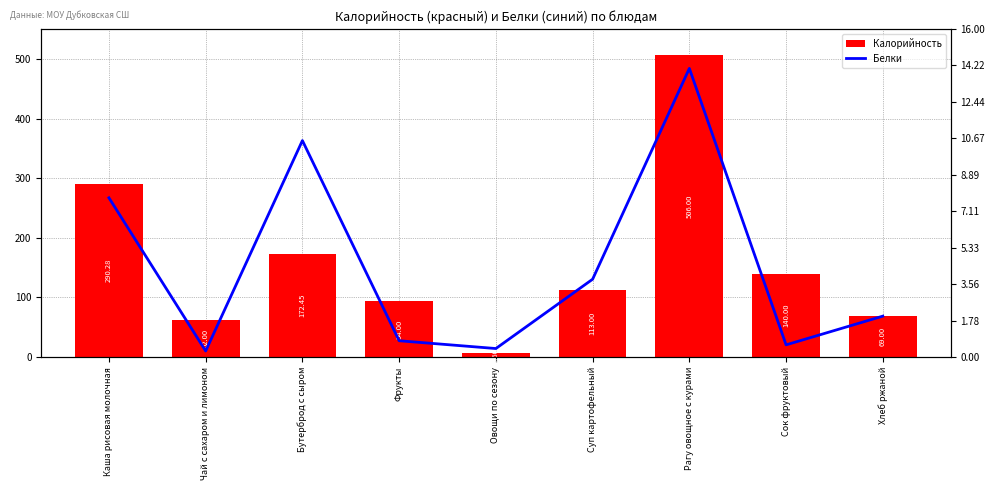

What is the difference between the Калорийность values at Хлеб ржаной and Бутерброд с сыром?

103.4